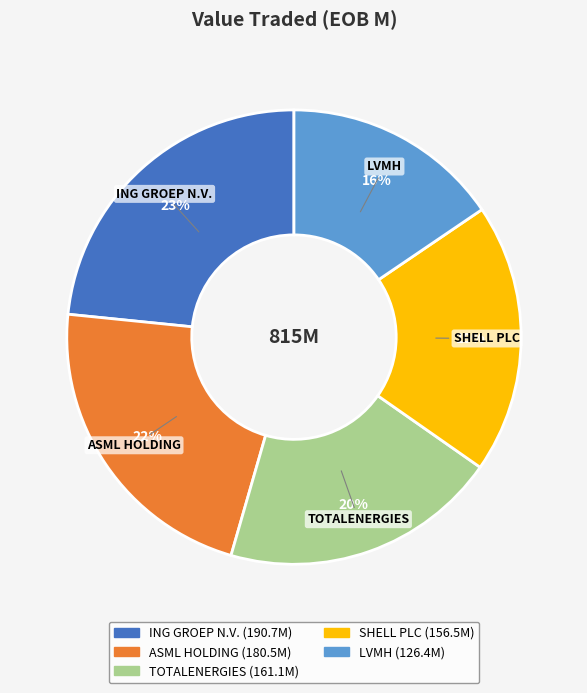

What is the smallest slice in the pie chart?

LVMH